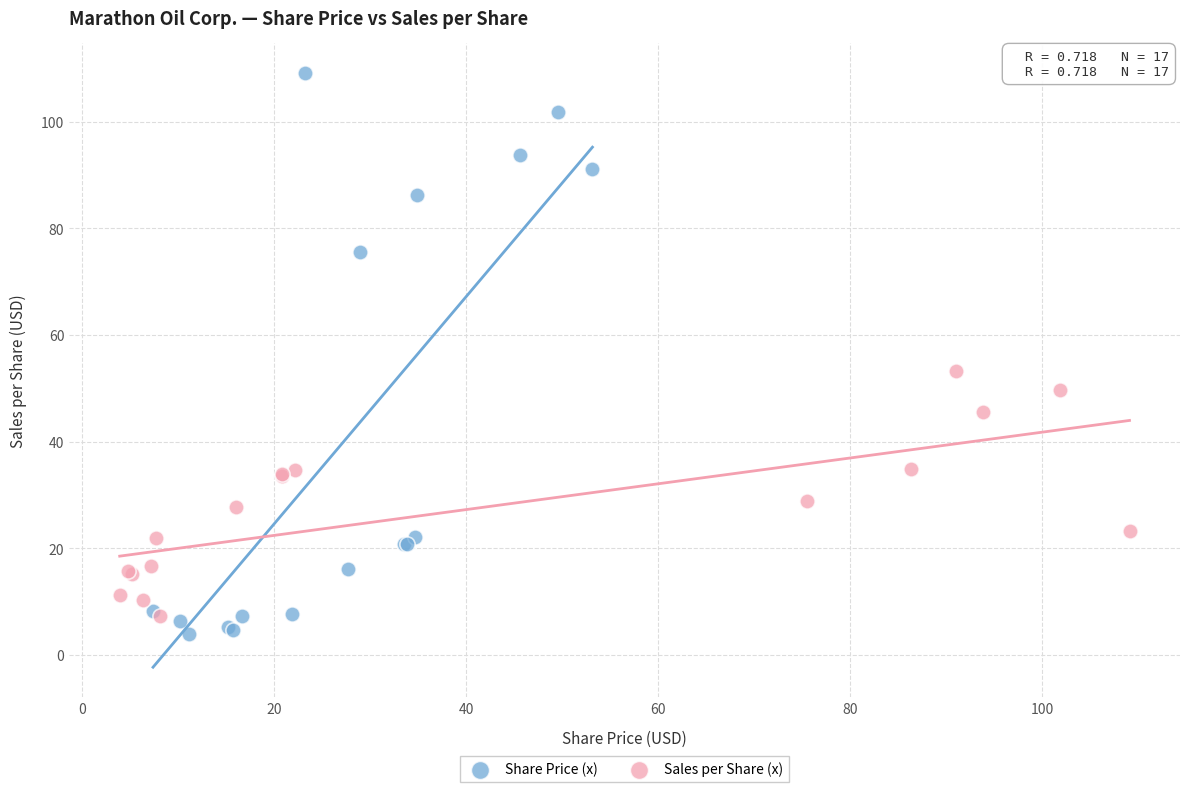

Which series has the widest spread of Y values?

Share Price (x)